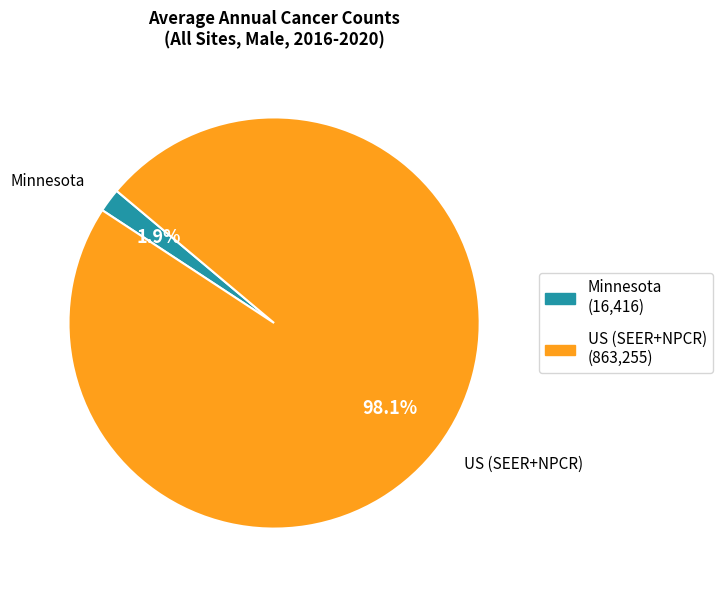

Which slice is the largest?

US (SEER+NPCR)